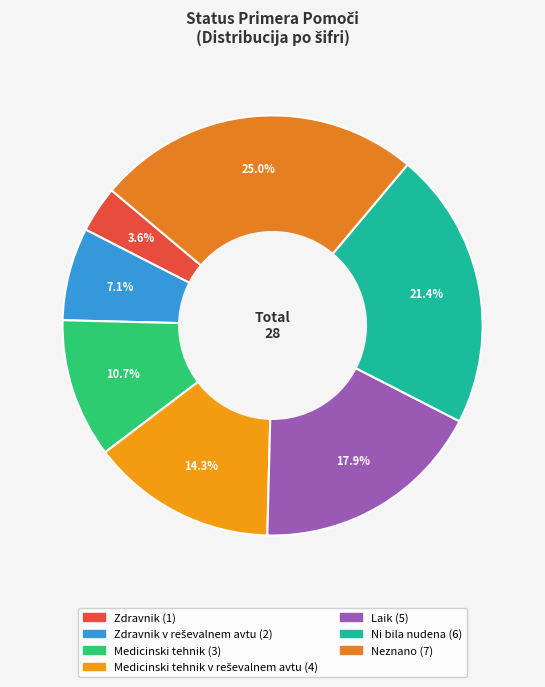

How many segments does this pie chart have?

7